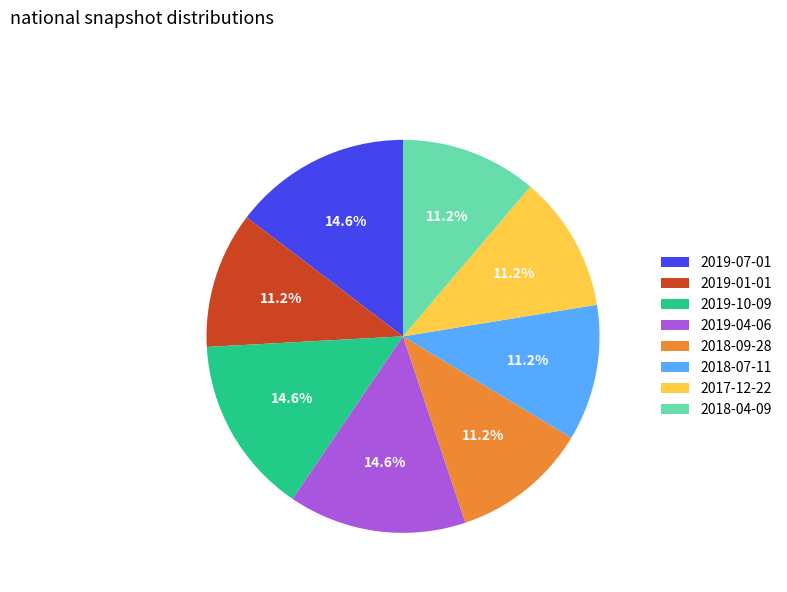

To the nearest percent, what percentage of the pie is 2019-04-06?

15%